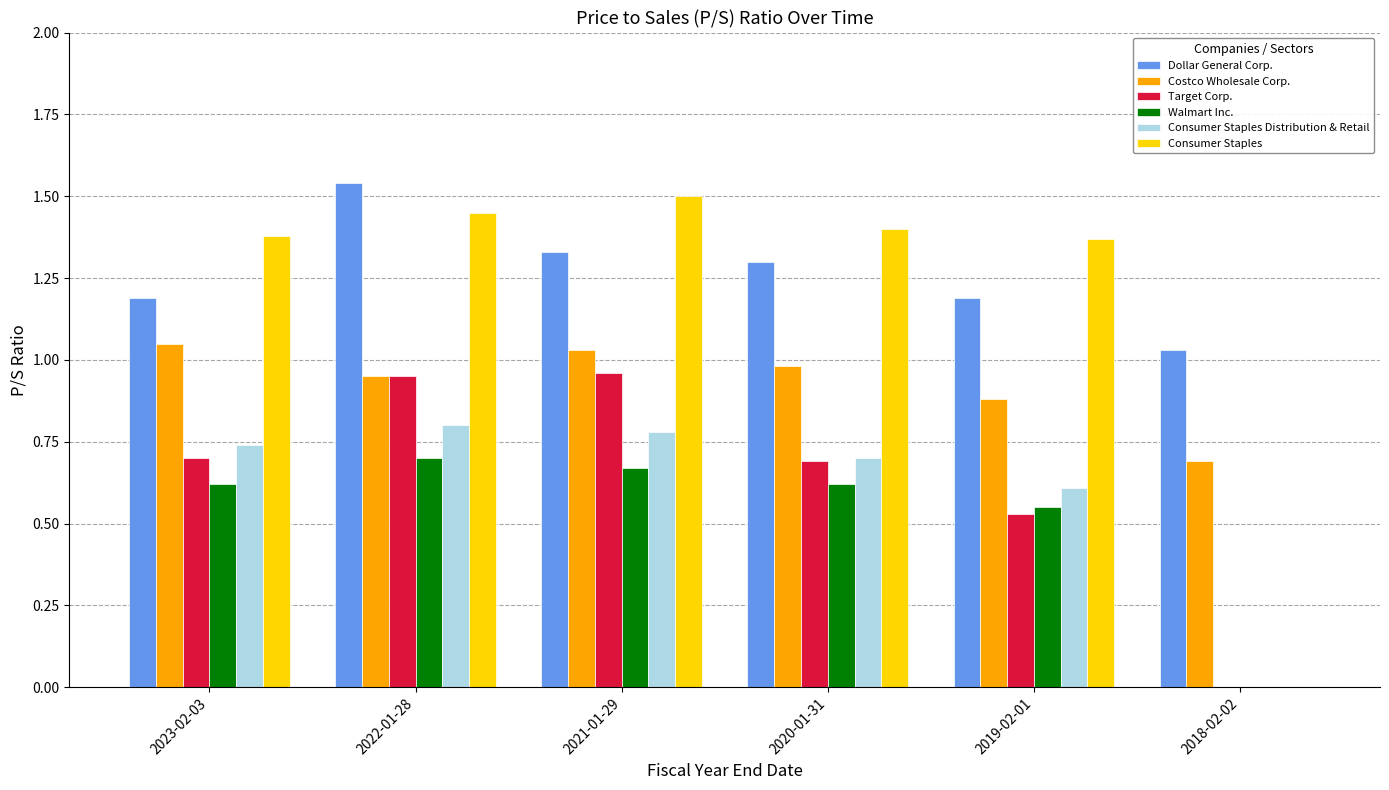

Which series has the widest spread of values?

Consumer Staples